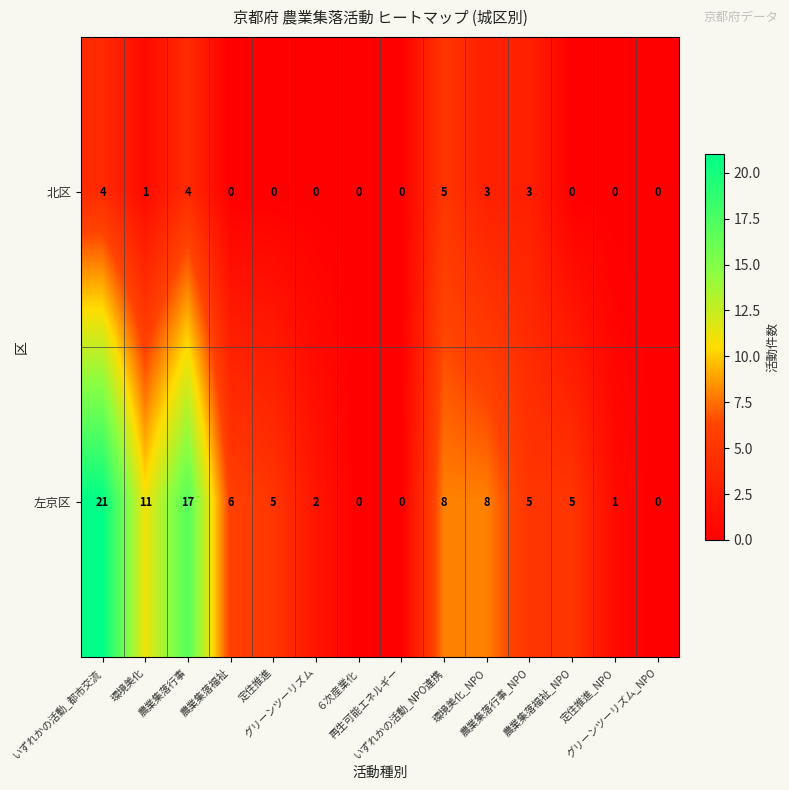

Which series changed the most between いずれかの活動_都市交流 and 農業集落行事_NPO?

左京区